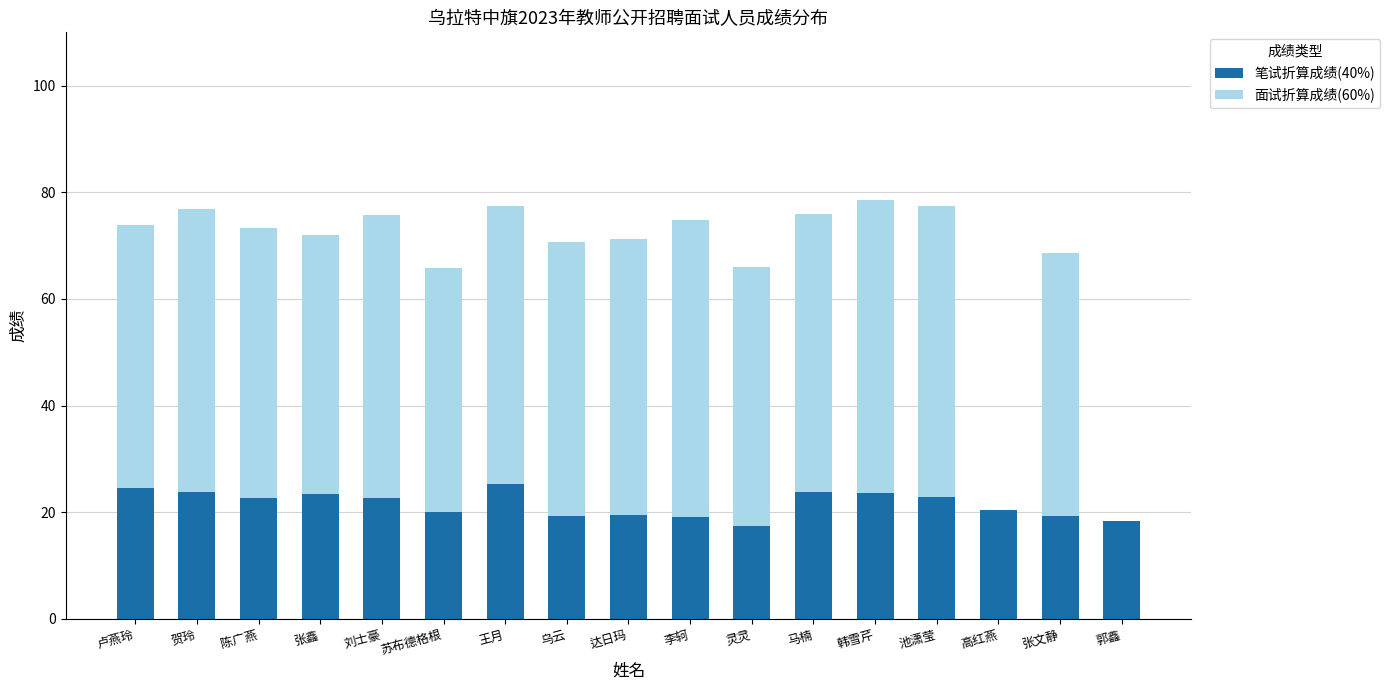

What is the sum of all 笔试折算成绩(40%) values?

366.4